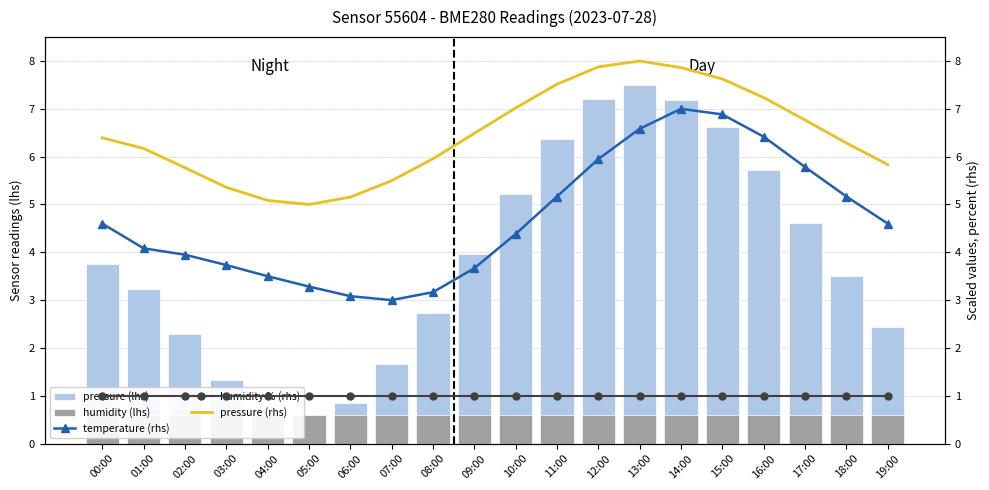

At which category is the sum across all series the highest?

14:00